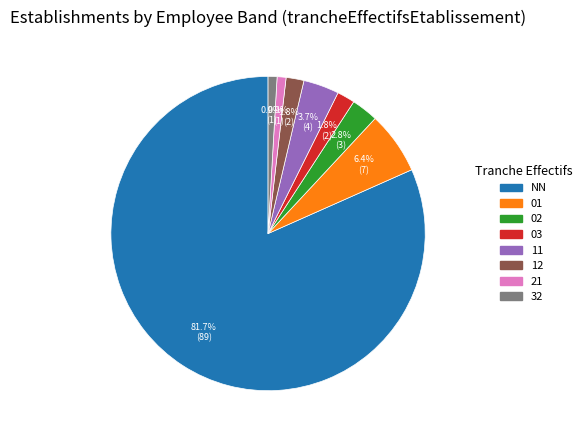

To the nearest percent, what percentage of the pie is 01?

6%